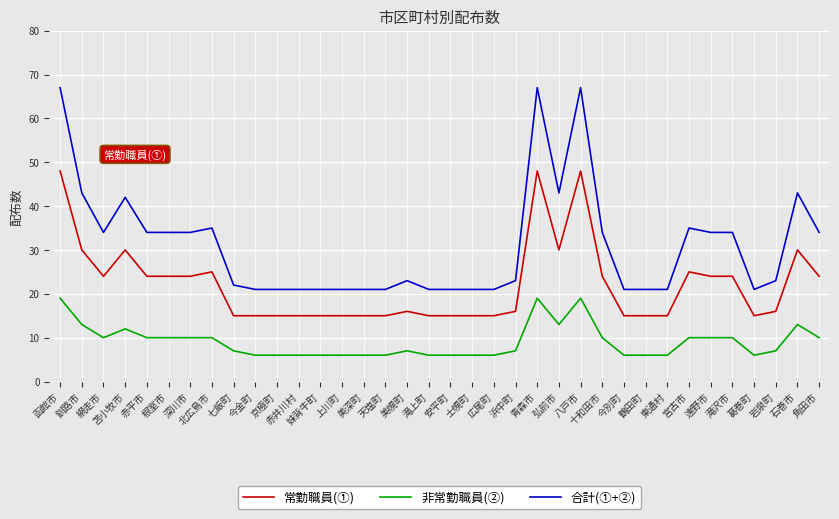

Between 上川町 and 角田市, which series saw the biggest shift?

合計(①+②)